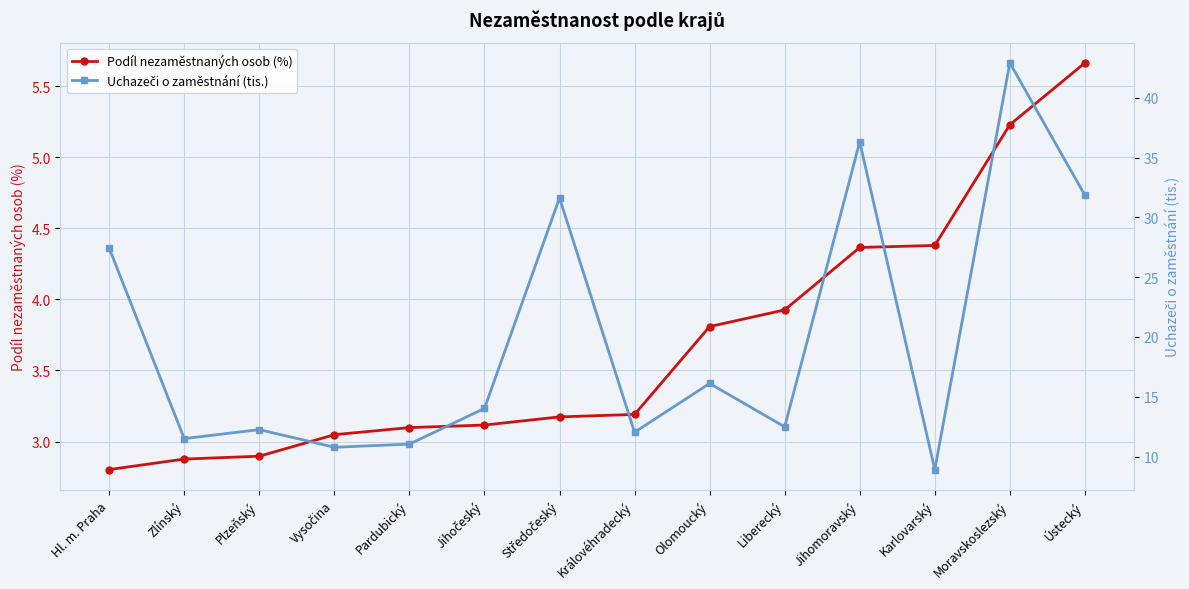

True or false: Podíl nezaměstnaných osob (%) has a value of 6.1 at Karlovarský.

False